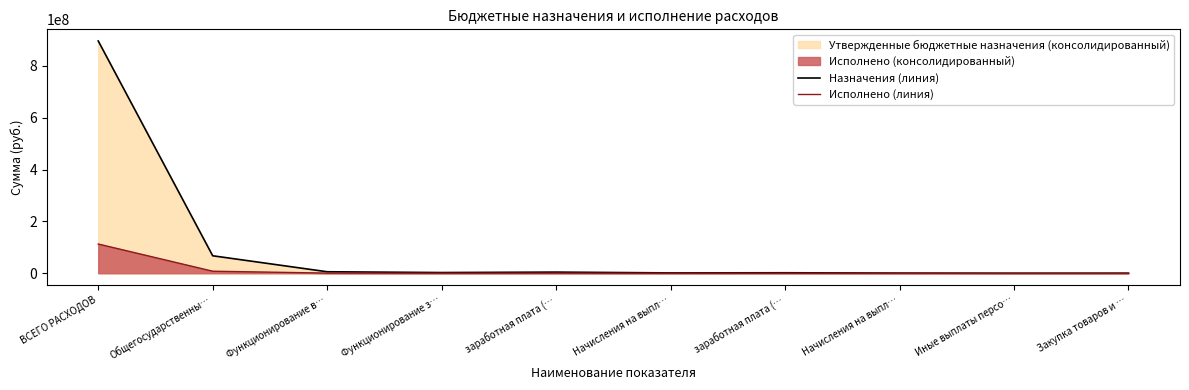

At how many categories does at least one series exceed 847037218?

1